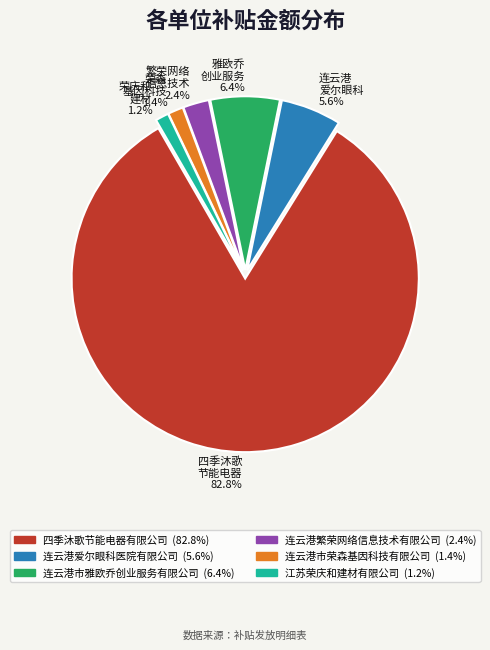

Does 四季沐歌 节能电器 82.8% represent more than half of the total?

Yes